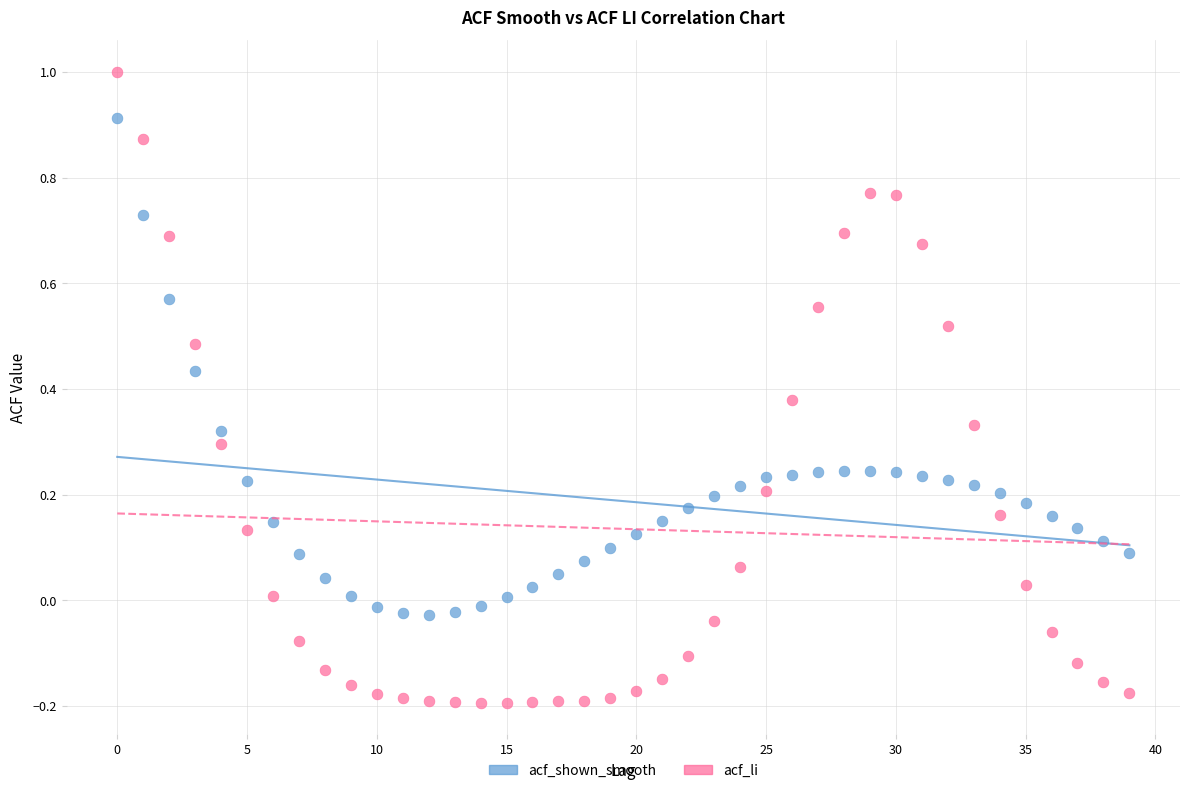

Across all data points, what is the range of Y values (max minus min)?

1.2